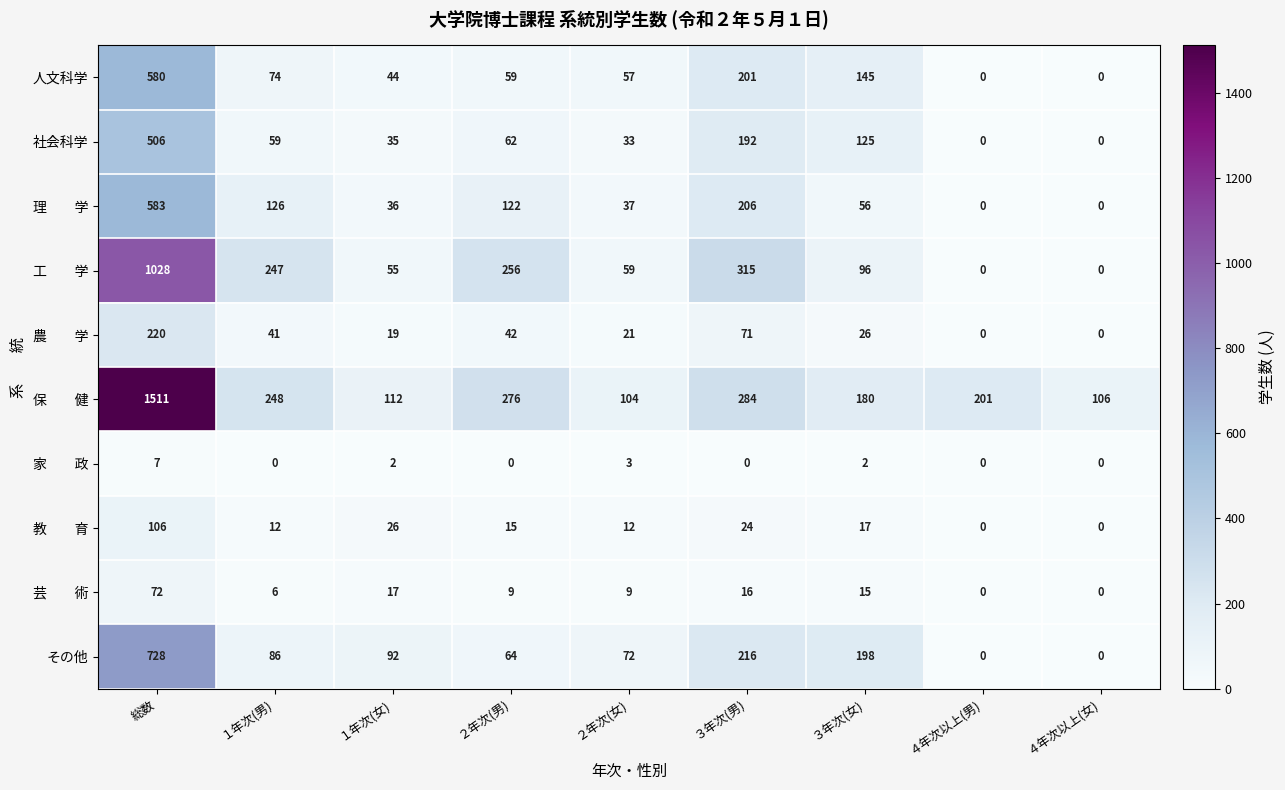

True or false: 社会科学 has a value of 59 at １年次(男).

True